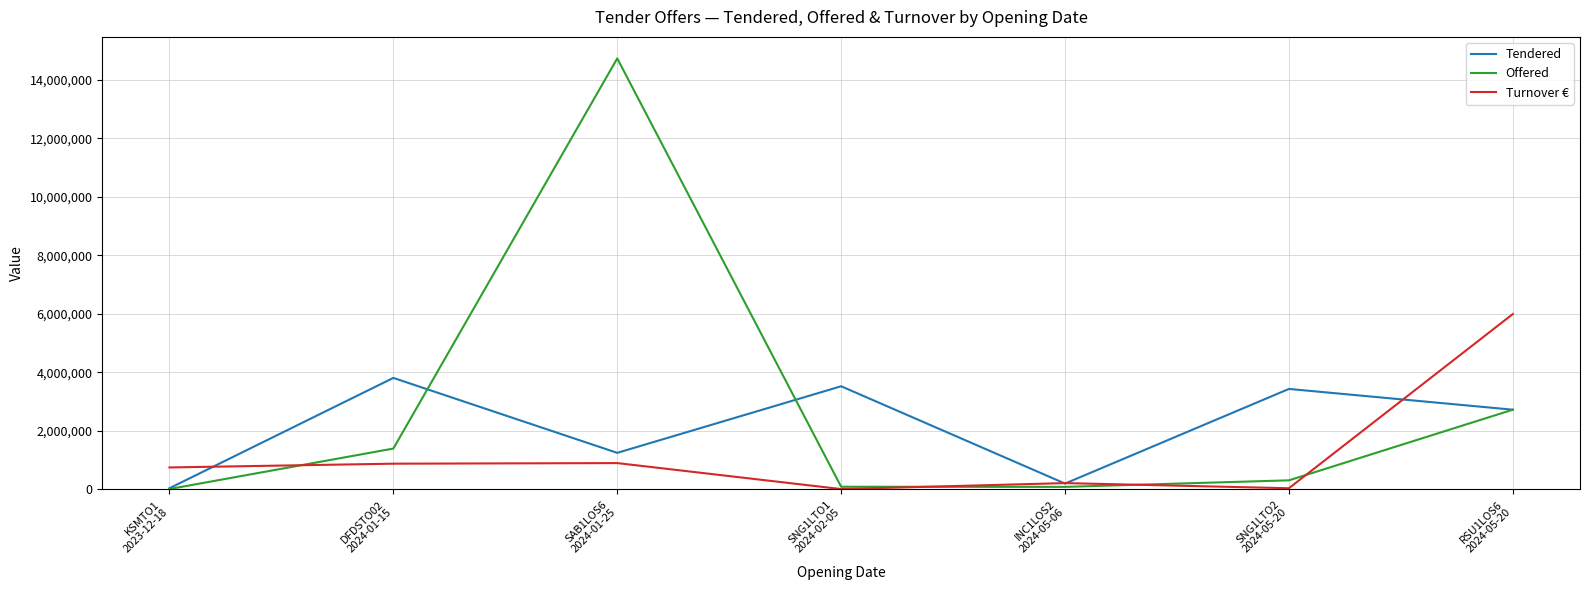

Which series has the largest total across all categories?

Offered